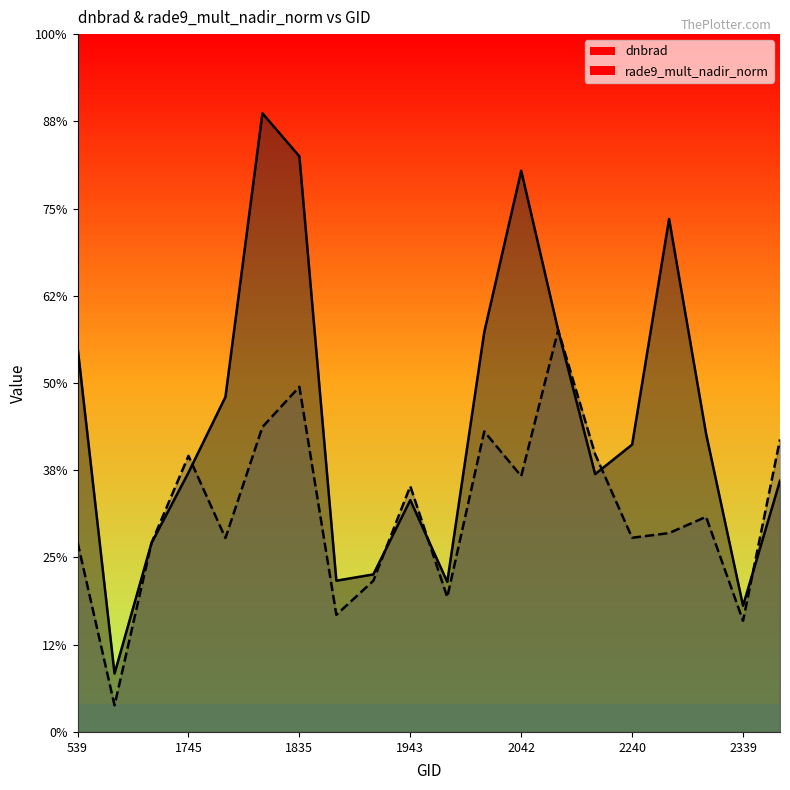

Reading left to right, list all the values displayed in this chart.

dnbrad: 0.9	0.1	0.4	0.6	0.8	1.4	1.3	0.3	0.4	0.5	0.3	0.9	1.3	0.9	0.6	0.7	1.2	0.7	0.3	0.6
rade9_mult_nadir_norm: 0.4	0.1	0.4	0.6	0.4	0.7	0.8	0.3	0.3	0.6	0.3	0.7	0.6	0.9	0.6	0.4	0.5	0.5	0.3	0.7